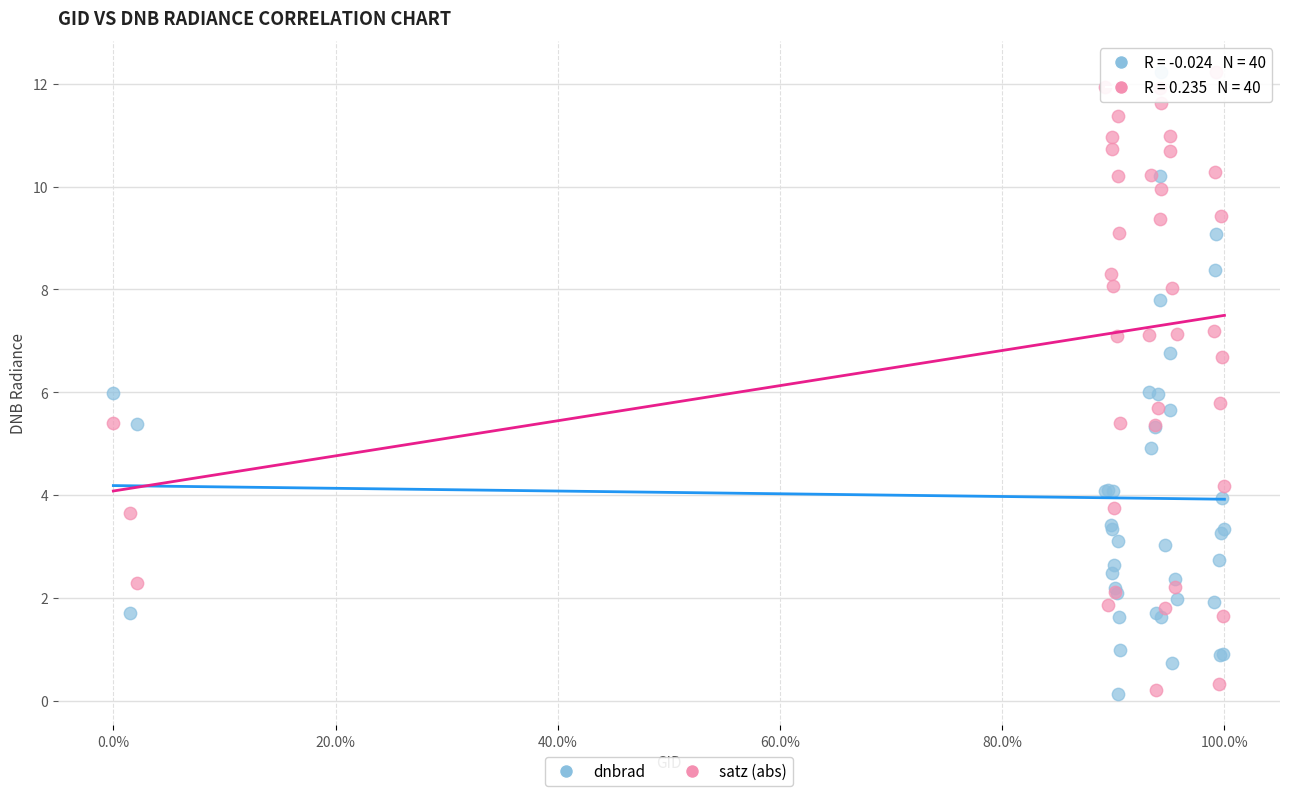

What are all the series names shown in the legend?

dnbrad, satz (abs)